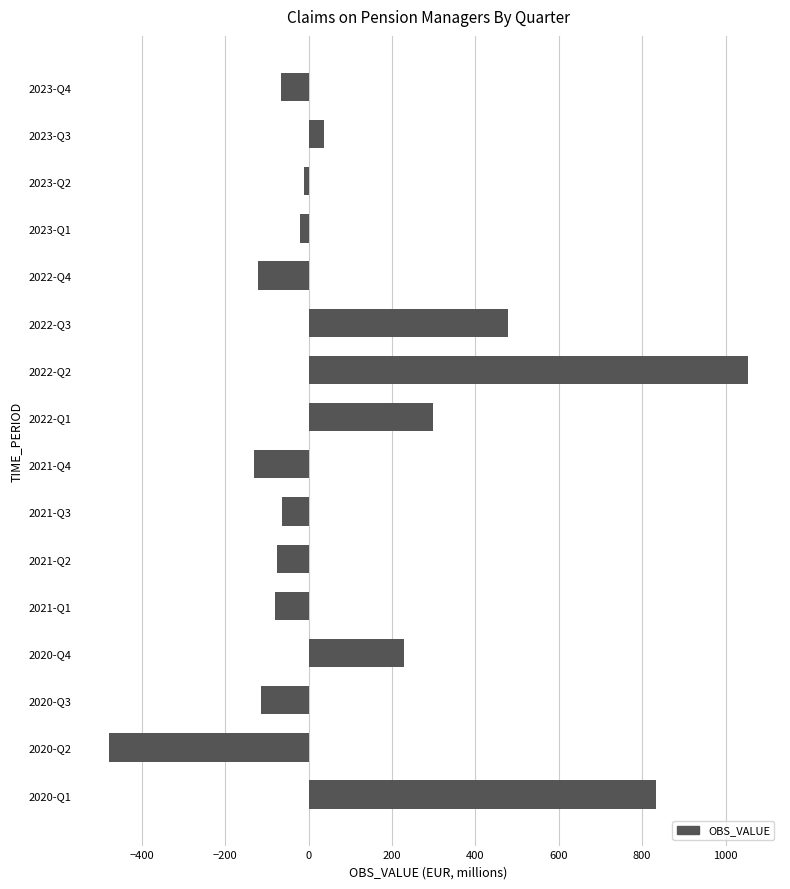

How many categories are shown in the chart?

16